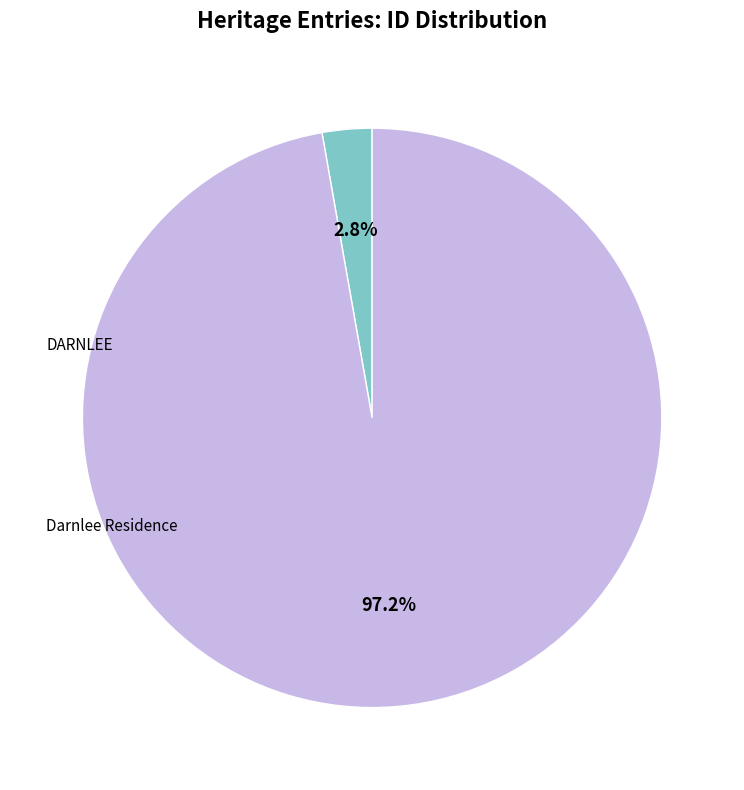

Does any single category account for the majority?

Yes